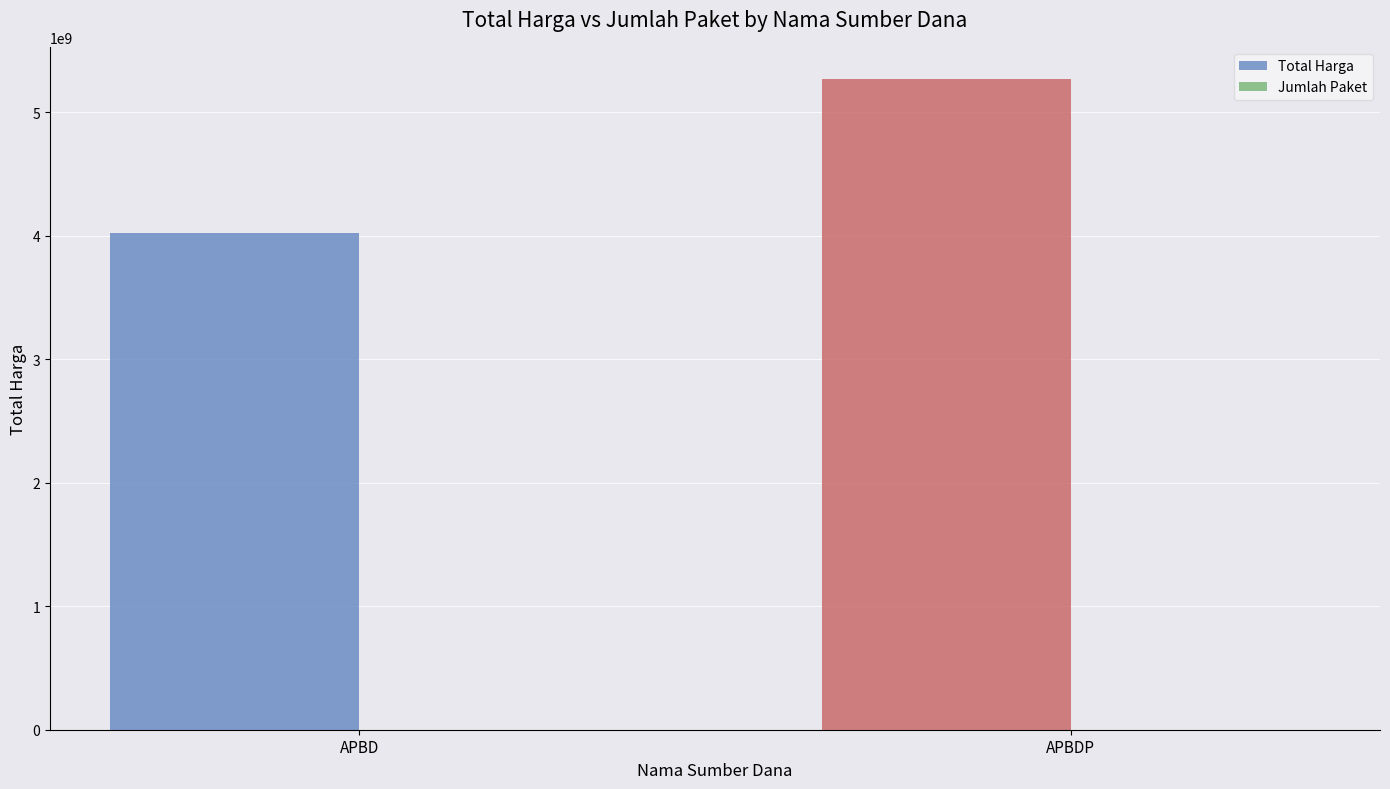

Read the Total Harga value at APBD, to the nearest 10.

4024696890